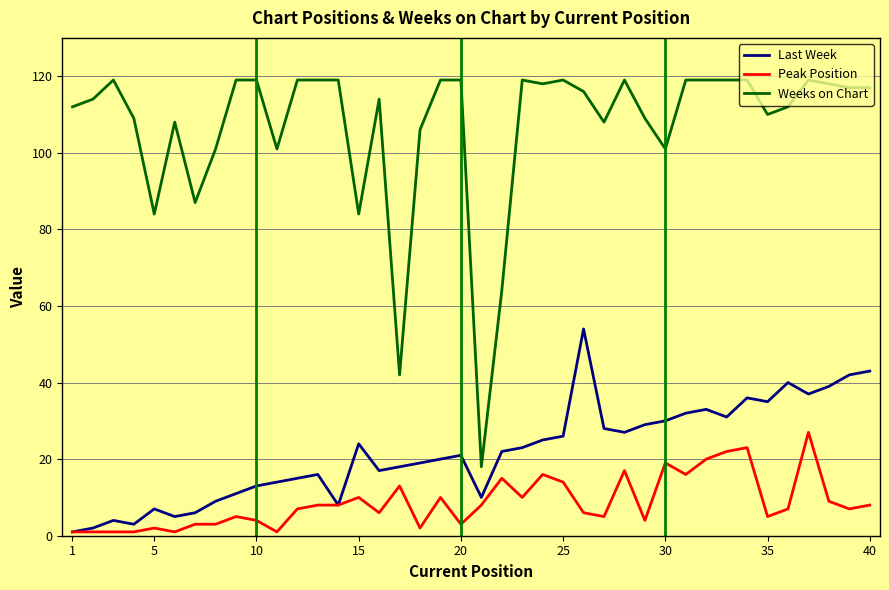

Rank the series by their maximum value, from lowest to highest.

Peak Position, Last Week, Weeks on Chart